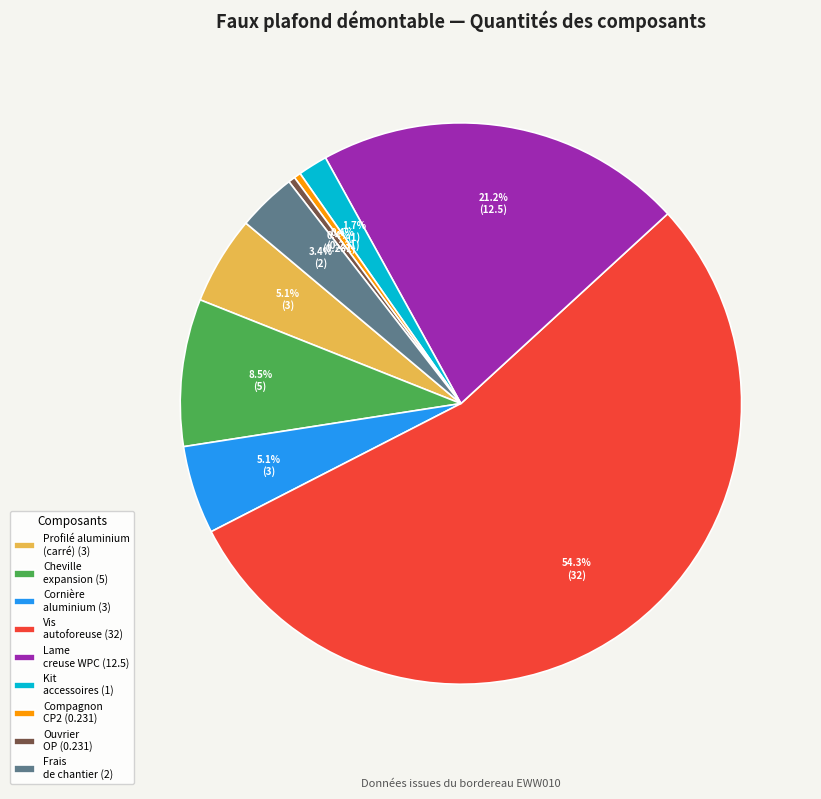

Which category accounts for the majority?

Vis autoforeuse (32)